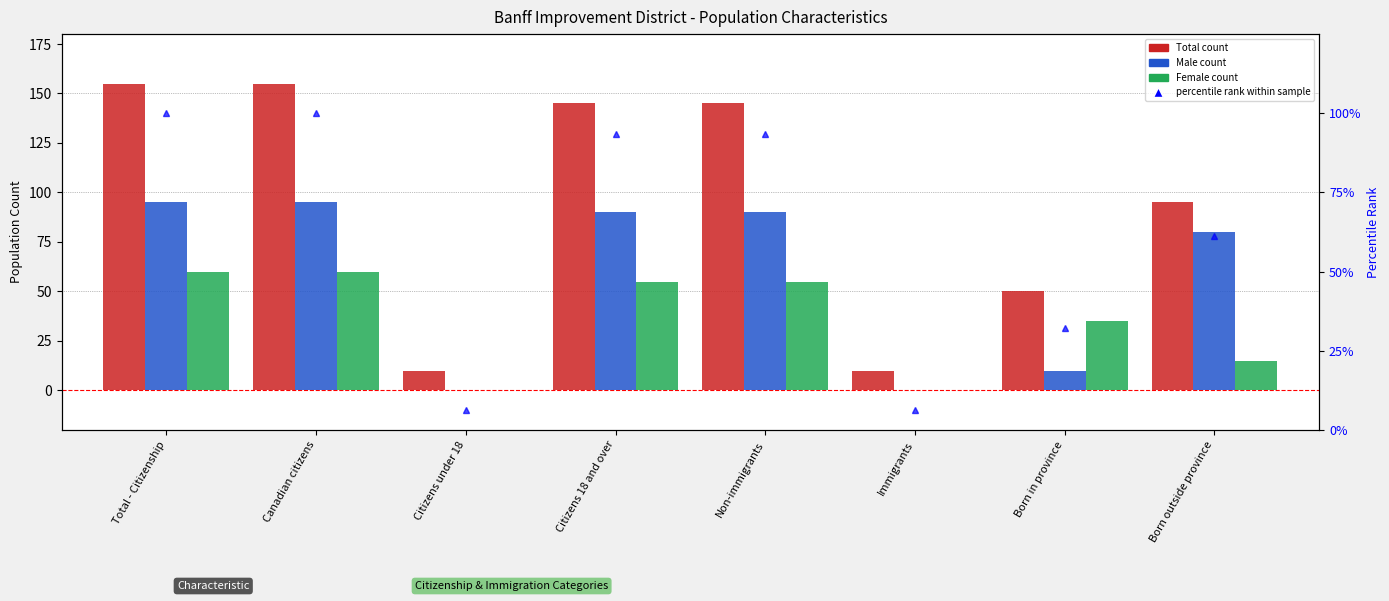

Is it true that Female equals 36.4 at Citizens under 18?

False